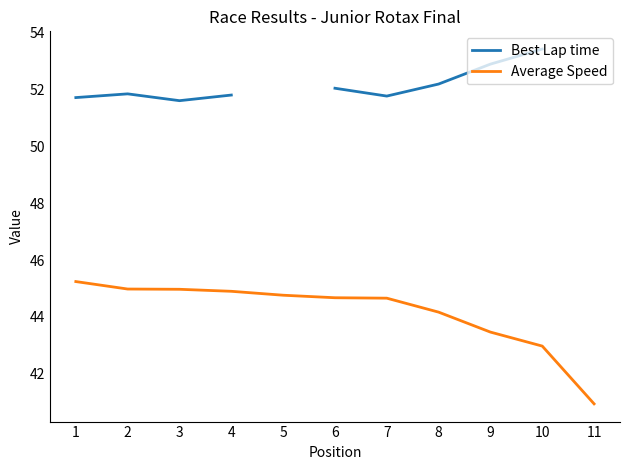

At which category does Best Lap time reach its first local valley?

3